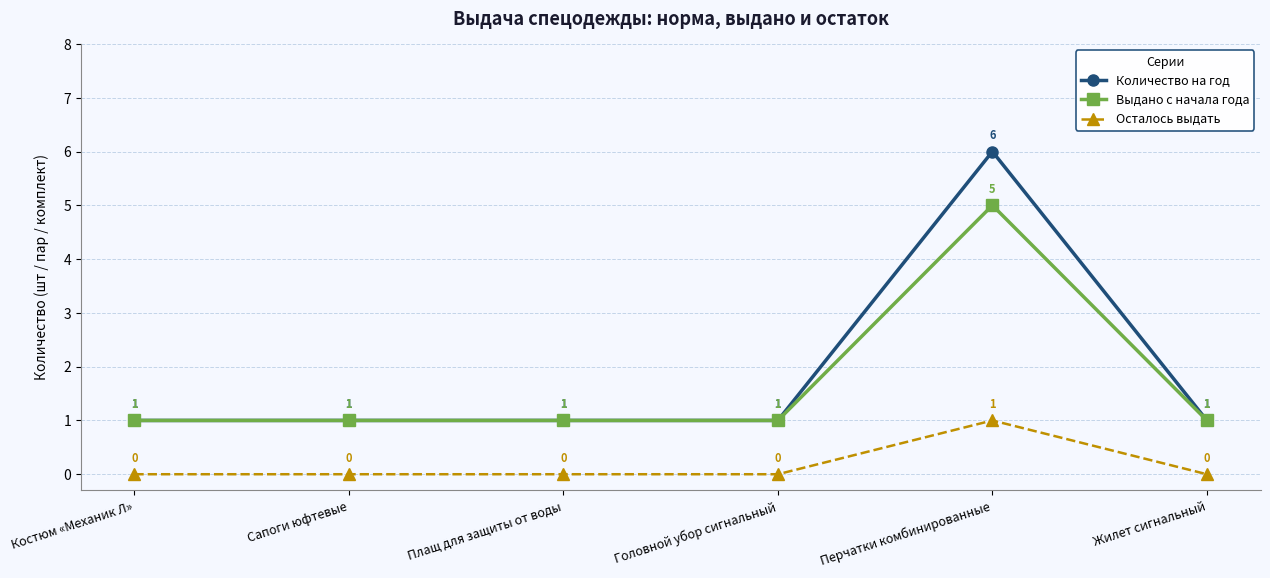

True or false: Осталось выдать and Выдано с начала года intersect in this chart.

False